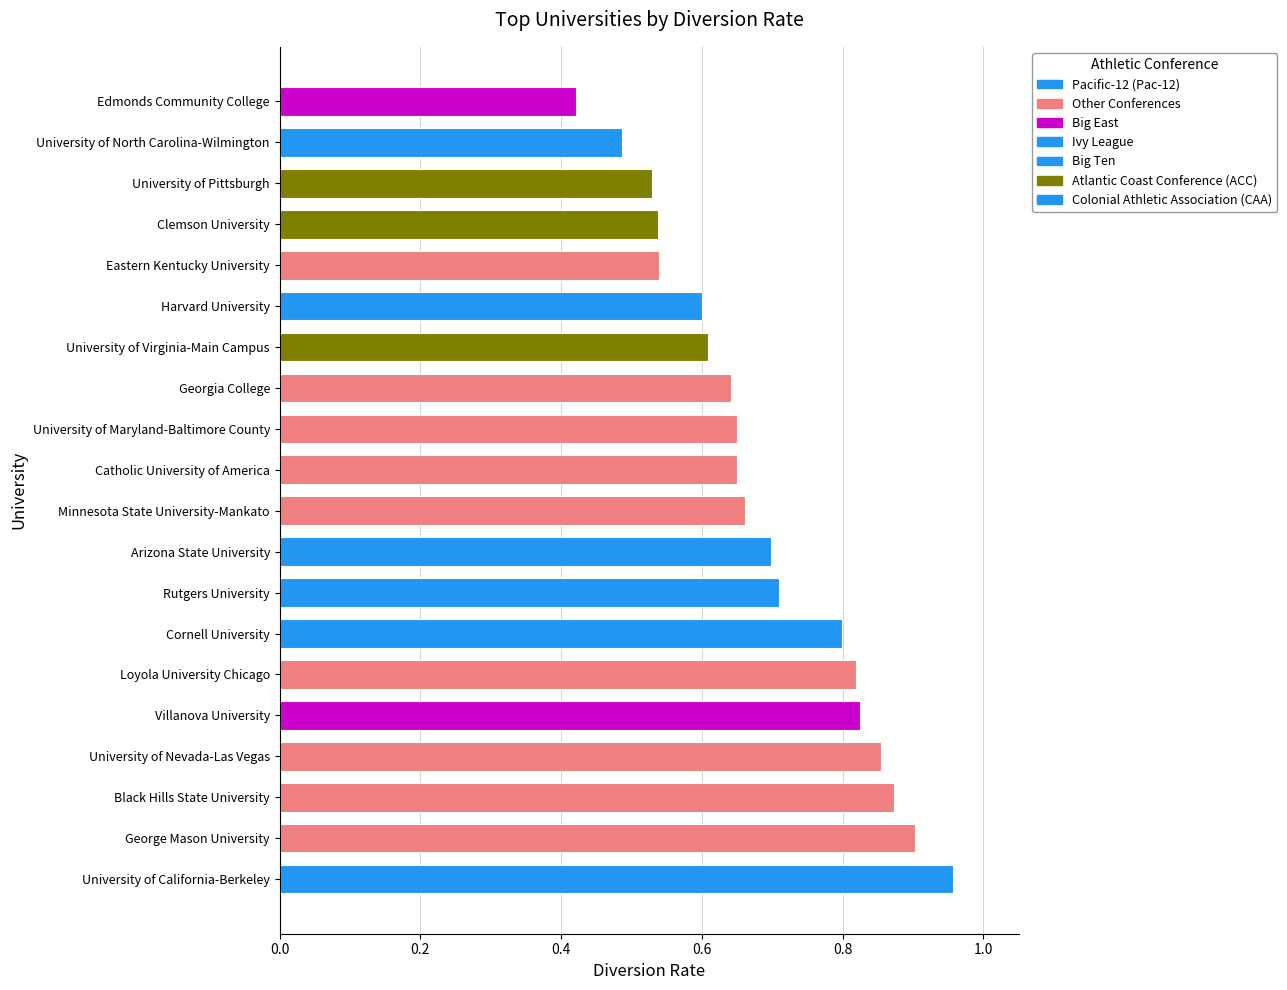

The value at Minnesota State University-Mankato is 1.0. True or false?

False